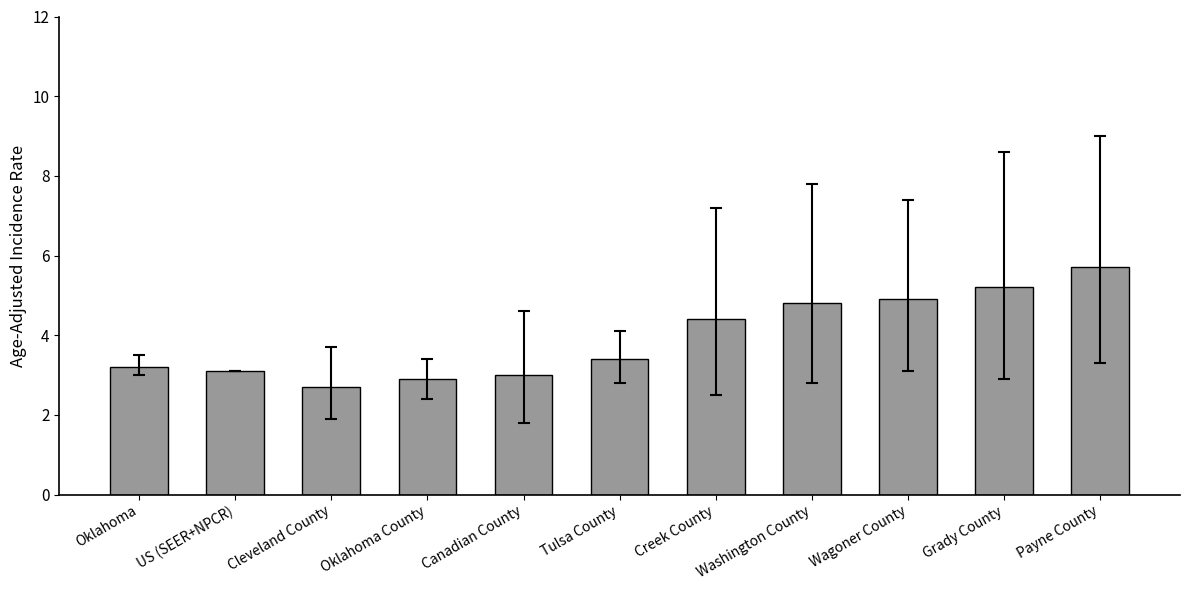

At which category does the chart reach its minimum across all series?

Cleveland County